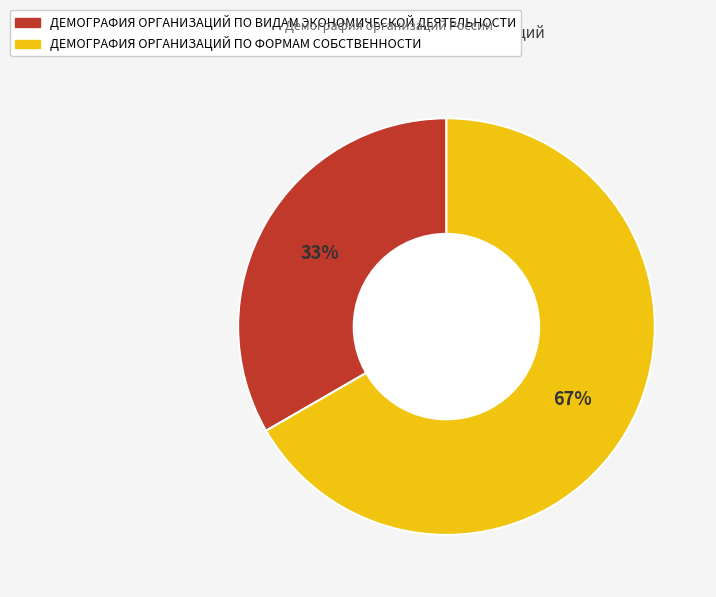

The ДЕМОГРАФИЯ ОРГАНИЗАЦИЙ ПО ВИДАМ ЭКОНОМИЧЕСКОЙ ДЕЯТЕЛЬНОСТИ slice represents 44% of the pie. True or false?

False